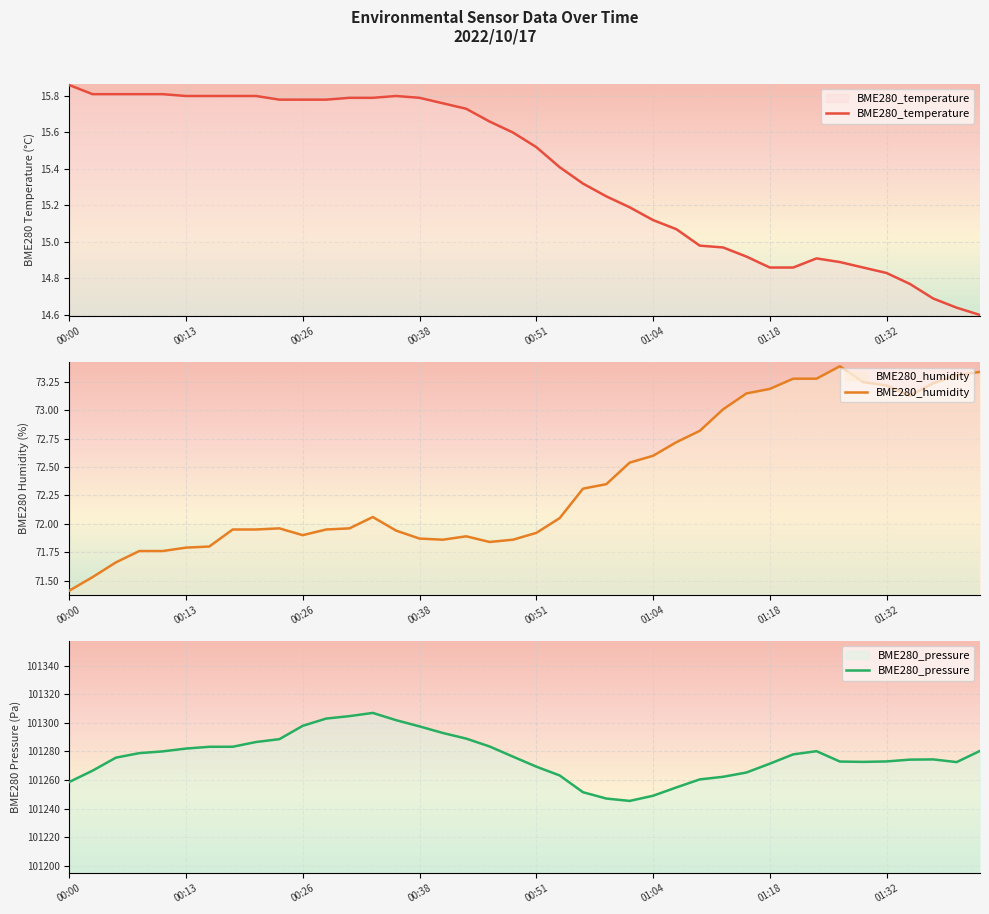

At which category does BME280_temperature reach its first local peak?

14